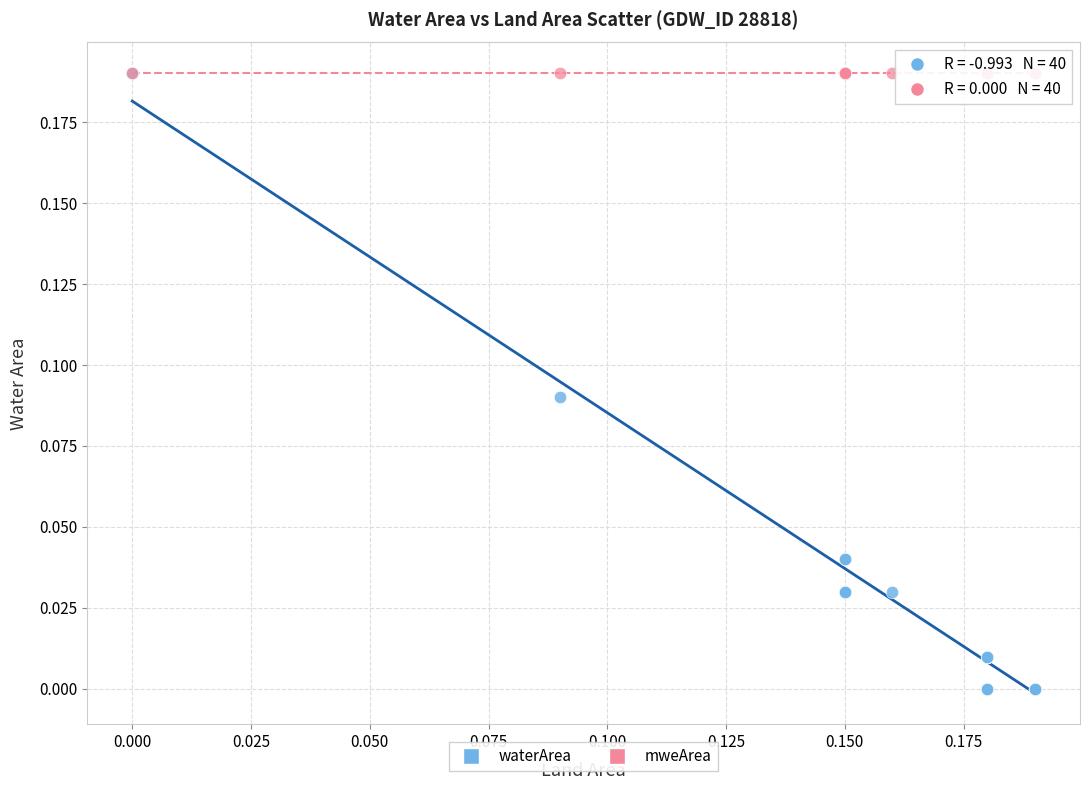

What are all the series names shown in the legend?

waterArea, mweArea